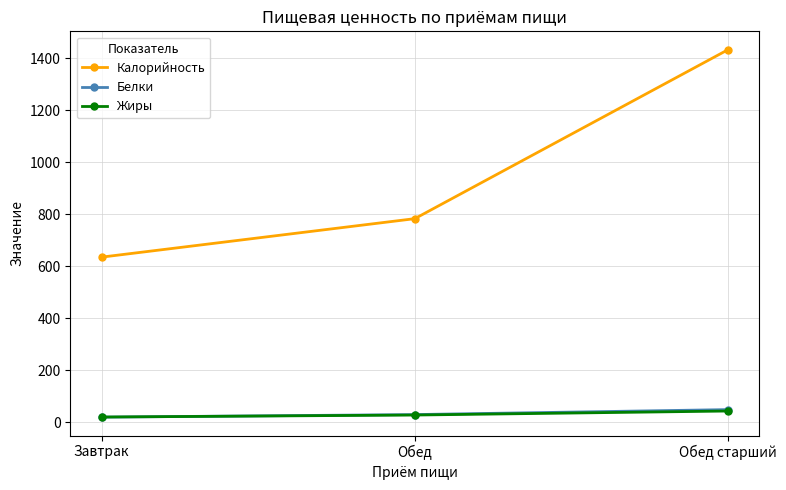

Which series has the largest range (max minus min)?

Калорийность